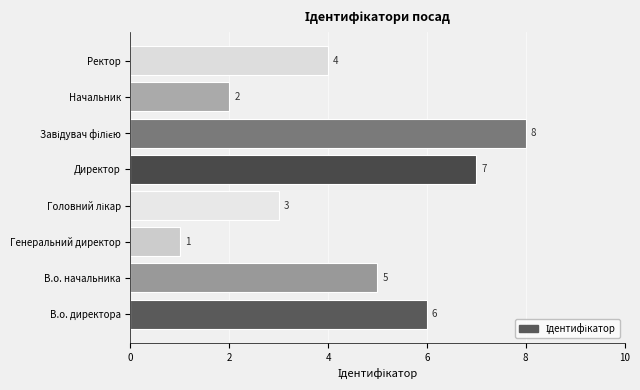

Which category has the lowest value across all series?

Генеральний директор